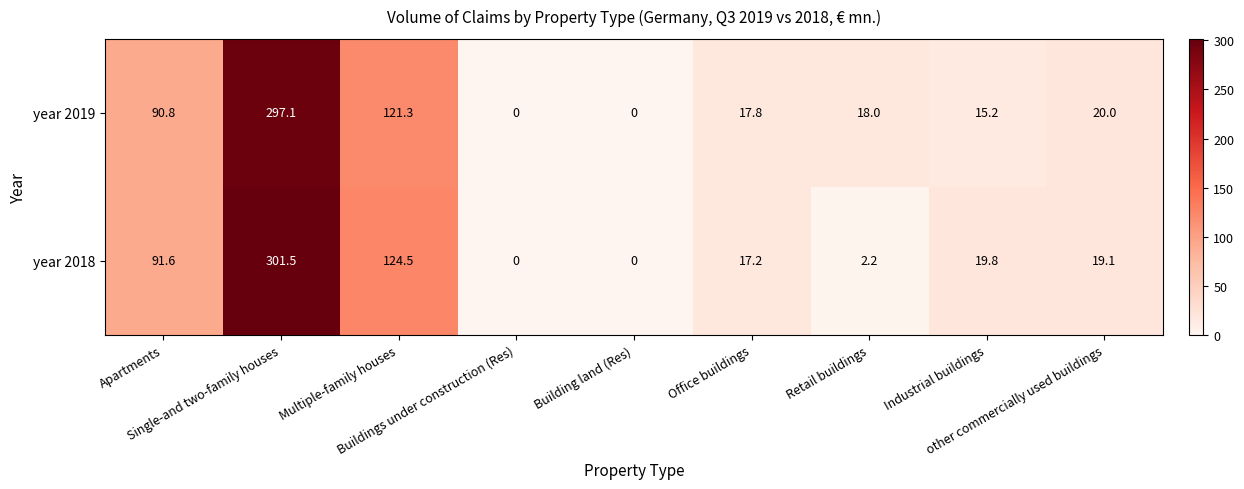

What is the greatest value displayed?

301.5